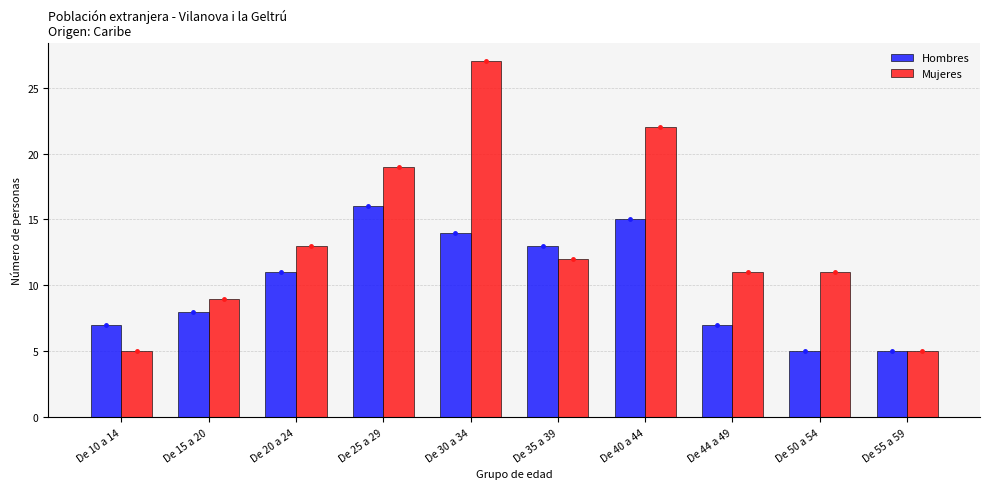

What is the difference between the second highest and minimum values in the Mujeres series?

17